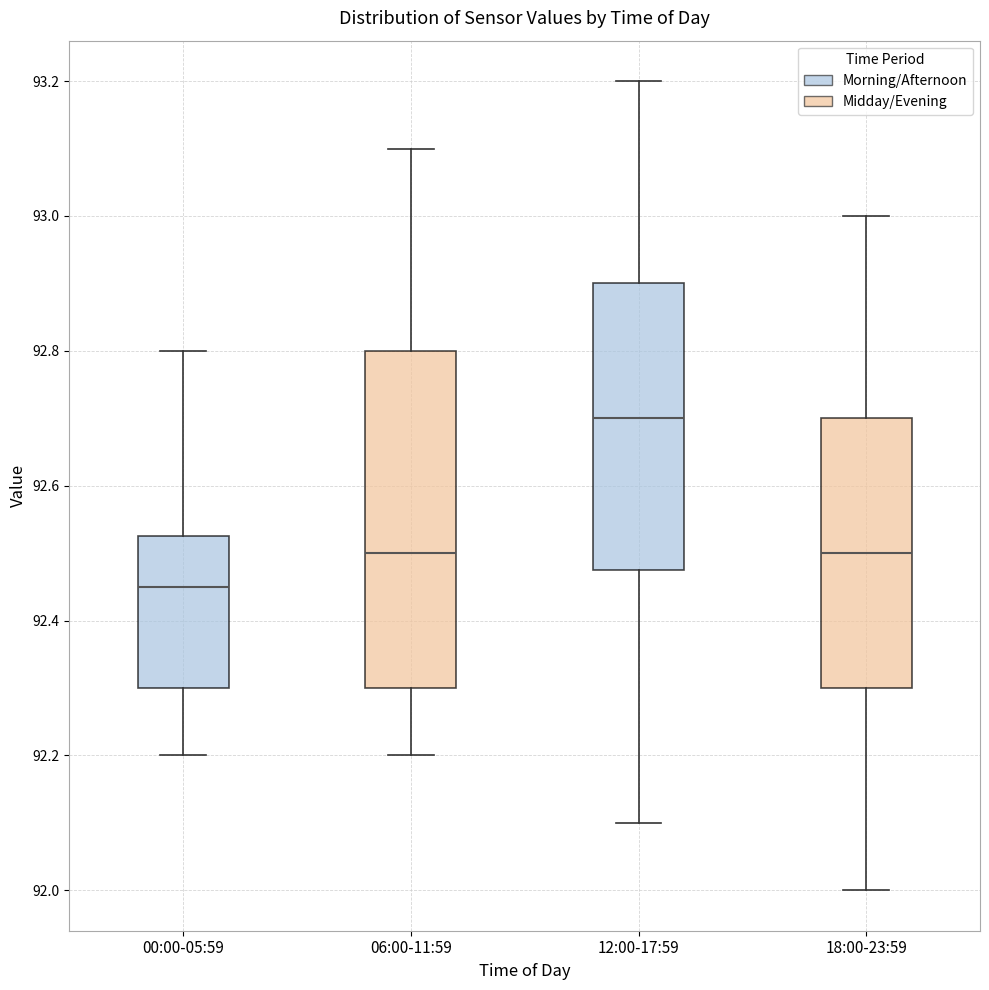

Which box is the tallest, from its lower edge to its upper edge?

06:00-11:59